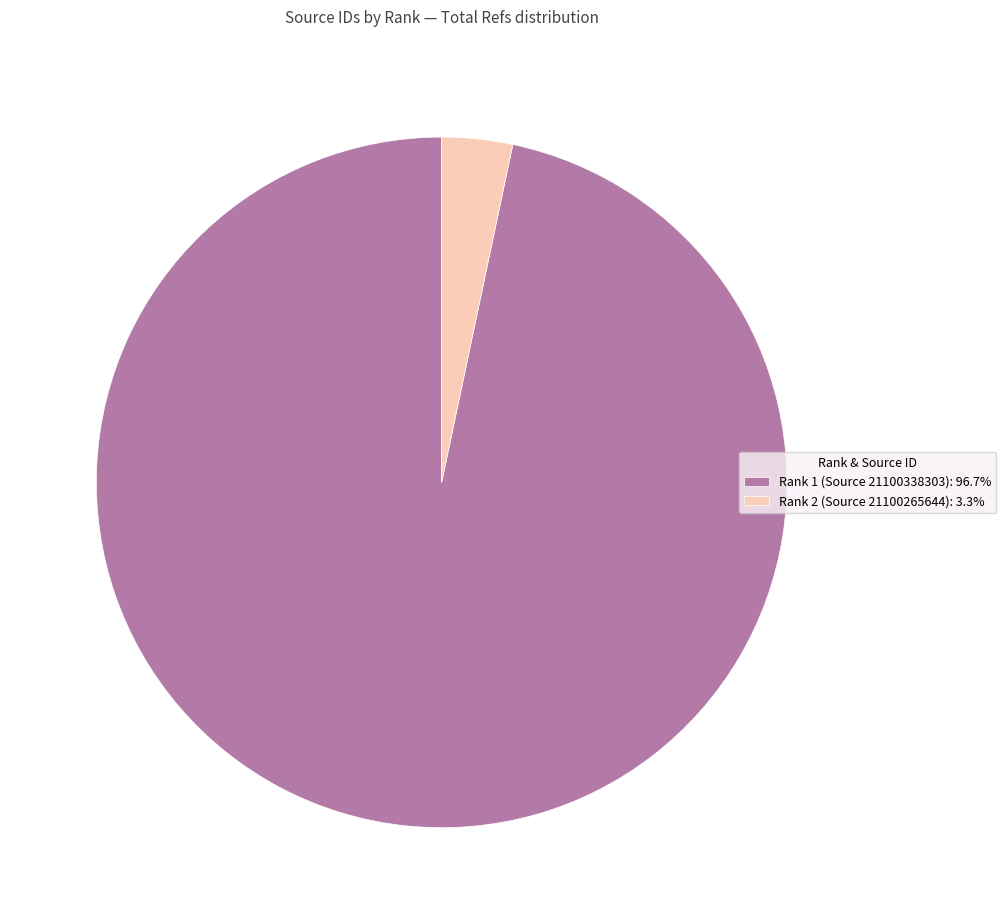

Approximately how many times larger is the value at Rank 1 (Source 21100338303): 96.7% compared to Rank 2 (Source 21100265644): 3.3%?

29.3